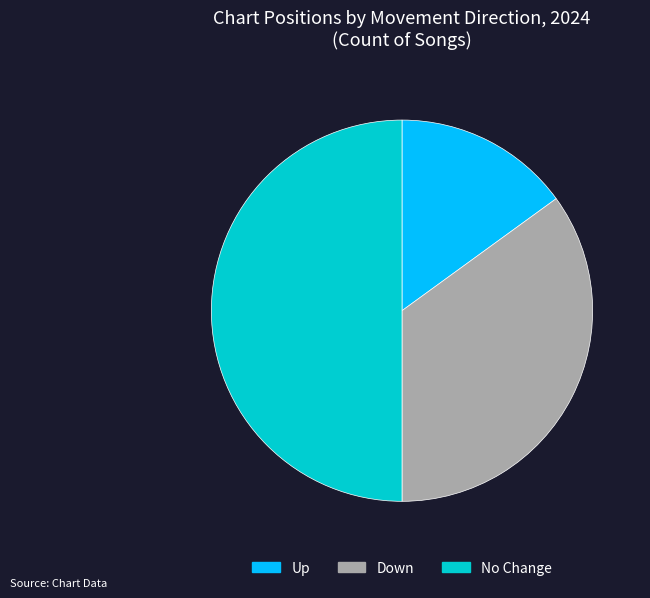

Is it true that No Change is 50% of the pie?

True